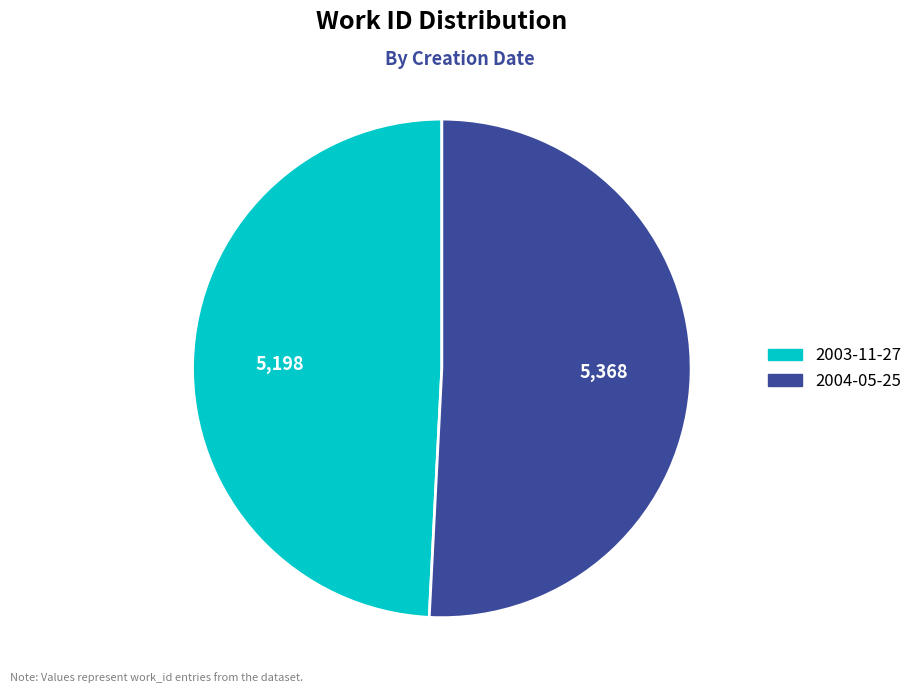

Between 2004-05-25 and 2003-11-27, which is larger?

2004-05-25